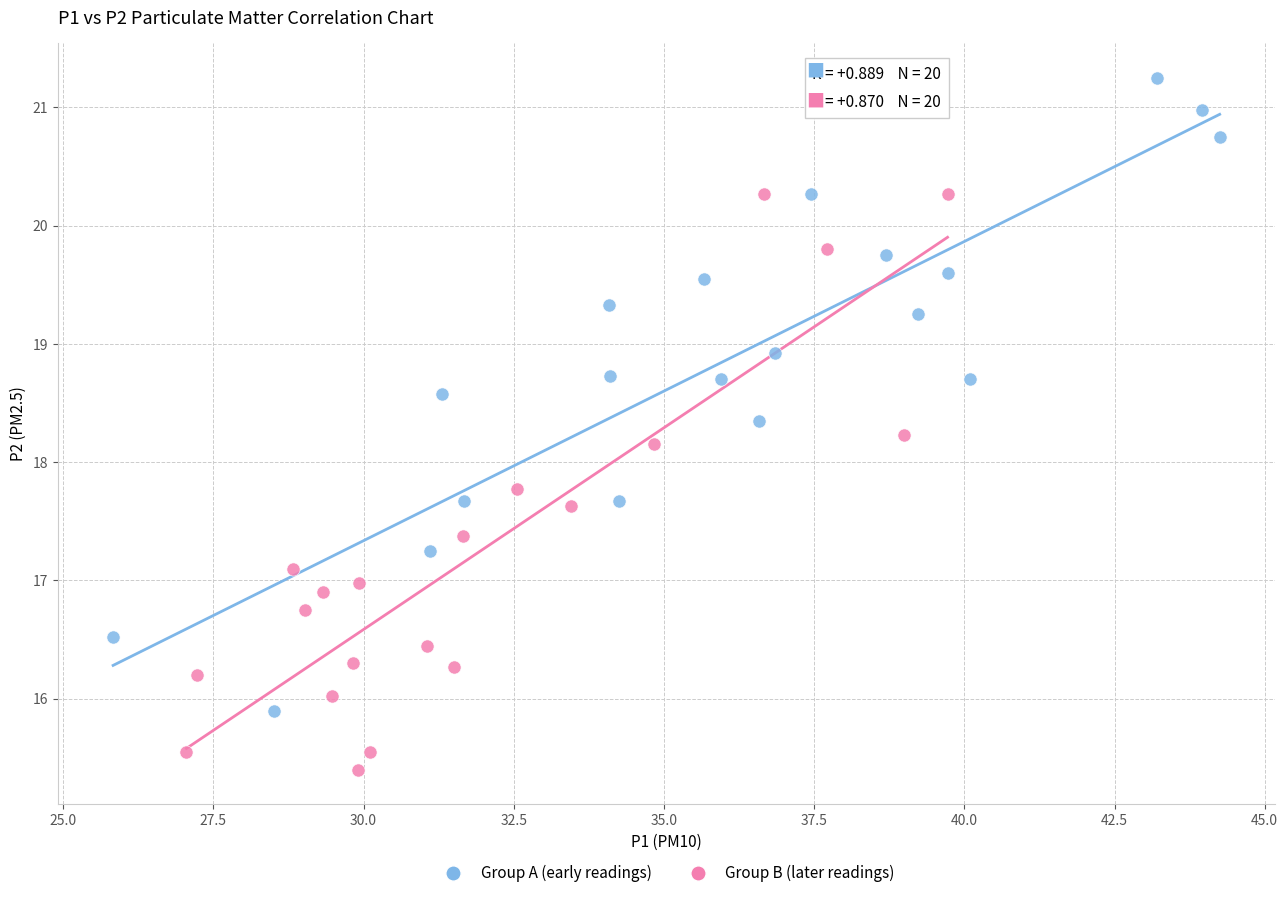

What are all the series names shown in the legend?

Group A (early readings), Group B (later readings)